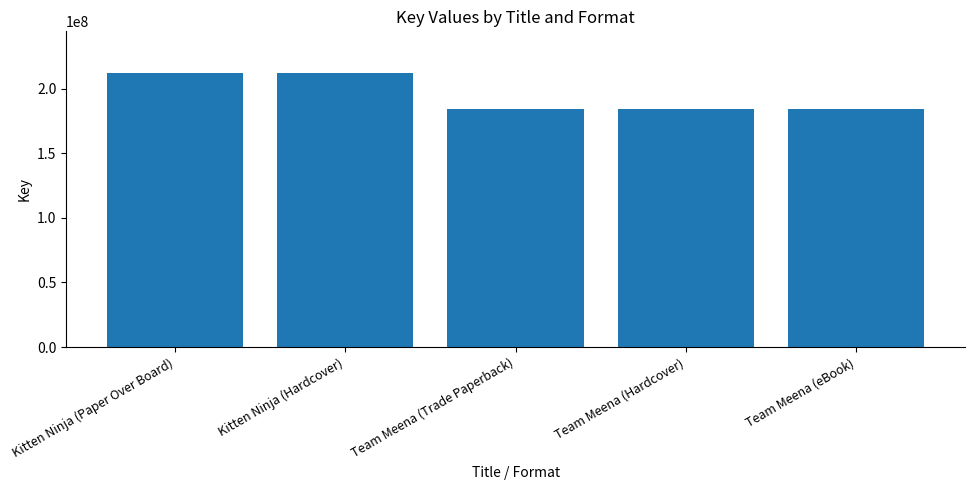

What is the label of the 5th bar from the right?

Kitten Ninja (Paper Over Board)